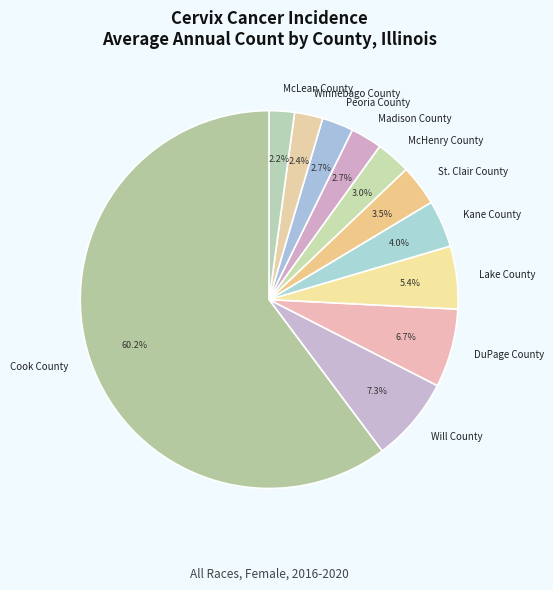

To the nearest percent, what is the combined percentage of McLean County and Will County?

9%